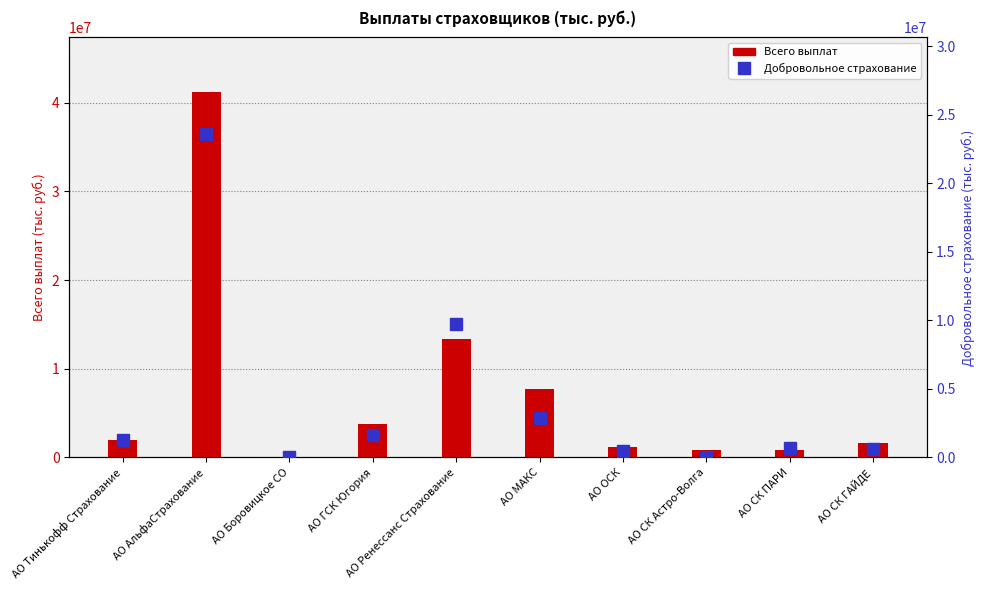

Are the bars horizontal?

No